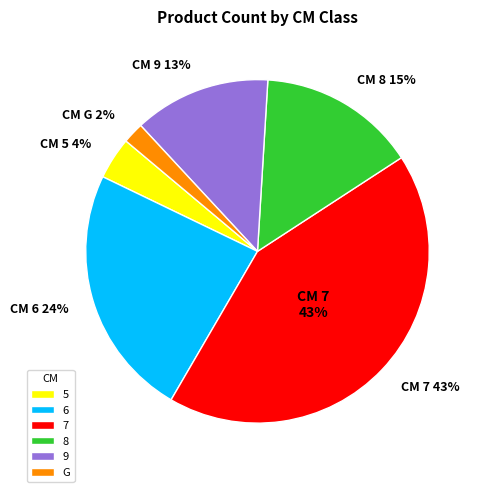

Is 7 the majority of the pie?

No